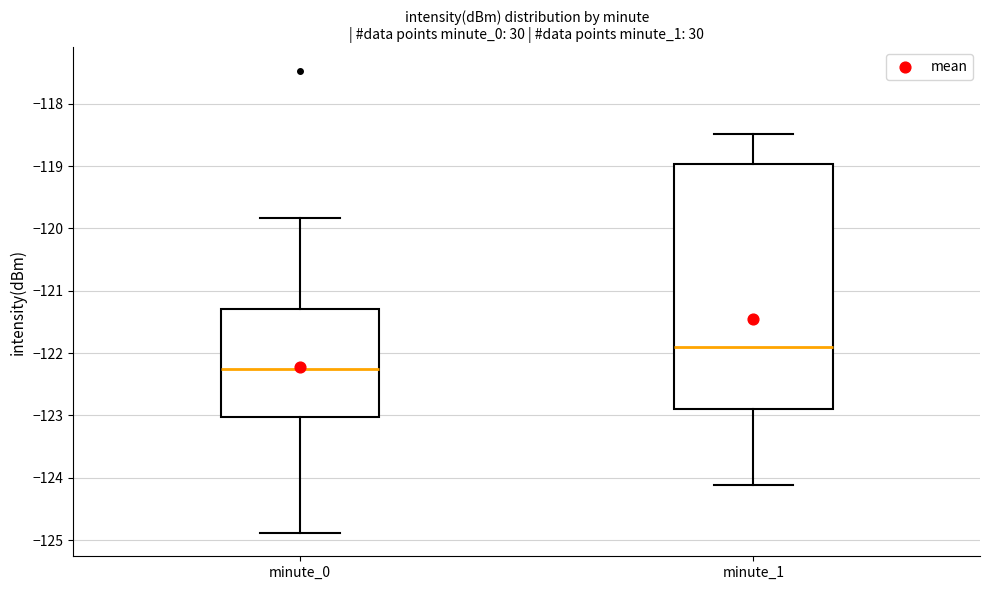

Reading left to right, transcribe this box plot: for each box, give where its median line is, the range the box spans, and where its two whiskers end, as read against the y-axis. The values are not printed on the chart, so give them approximately, as read against the axis.

minute_0: median -122.3, box -123.0 to -121.3, whiskers -124.9 to -119.8
minute_1: median -121.9, box -122.9 to -119.0, whiskers -124.1 to -118.5